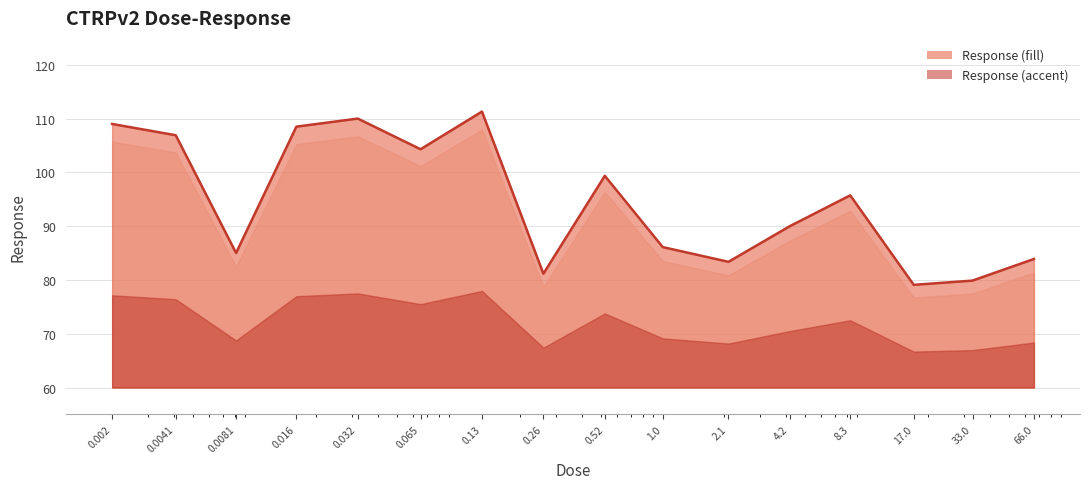

List the labels in order of value, smallest first.

17.0, 33.0, 0.26, 2.1, 66.0, 0.0081, 1.0, 4.2, 8.3, 0.52, 0.065, 0.0041, 0.016, 0.002, 0.032, 0.13